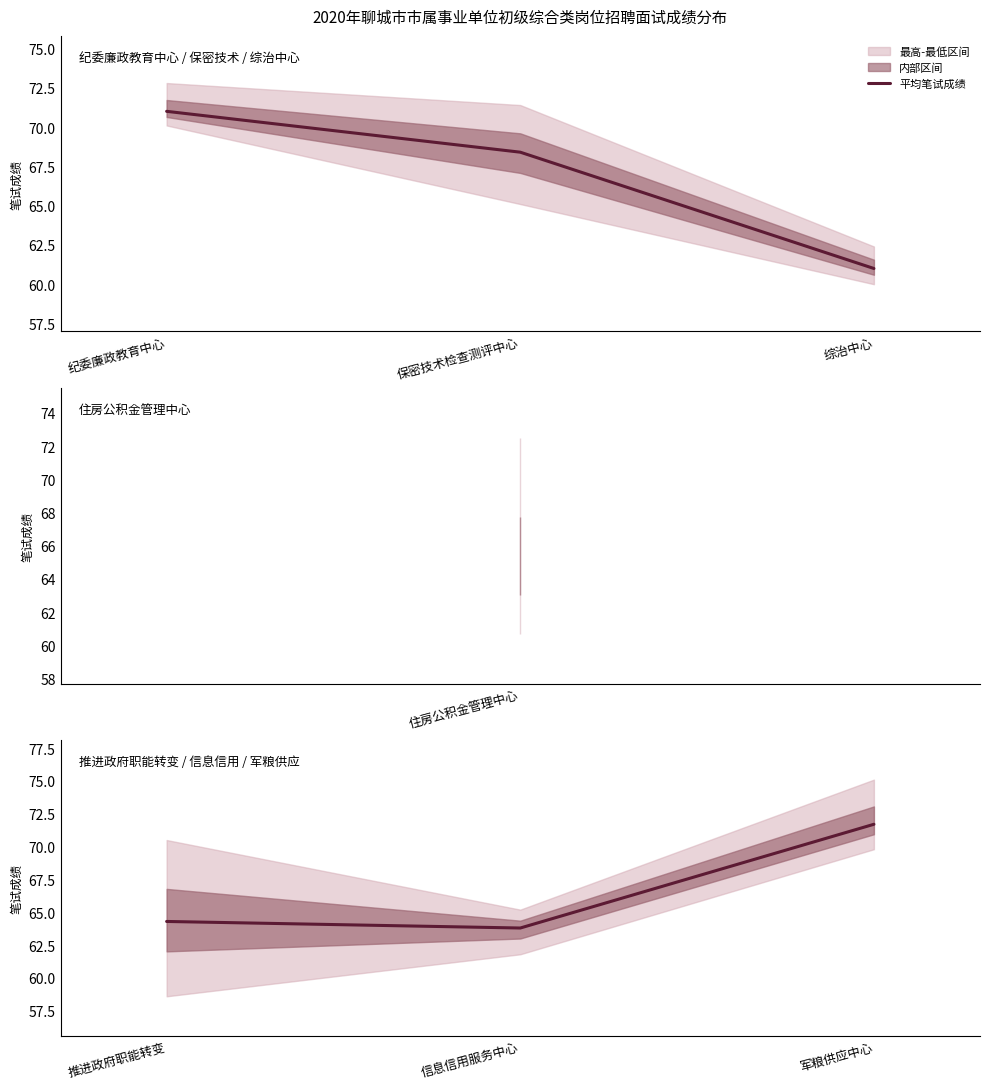

How many data points are less than 64?

1